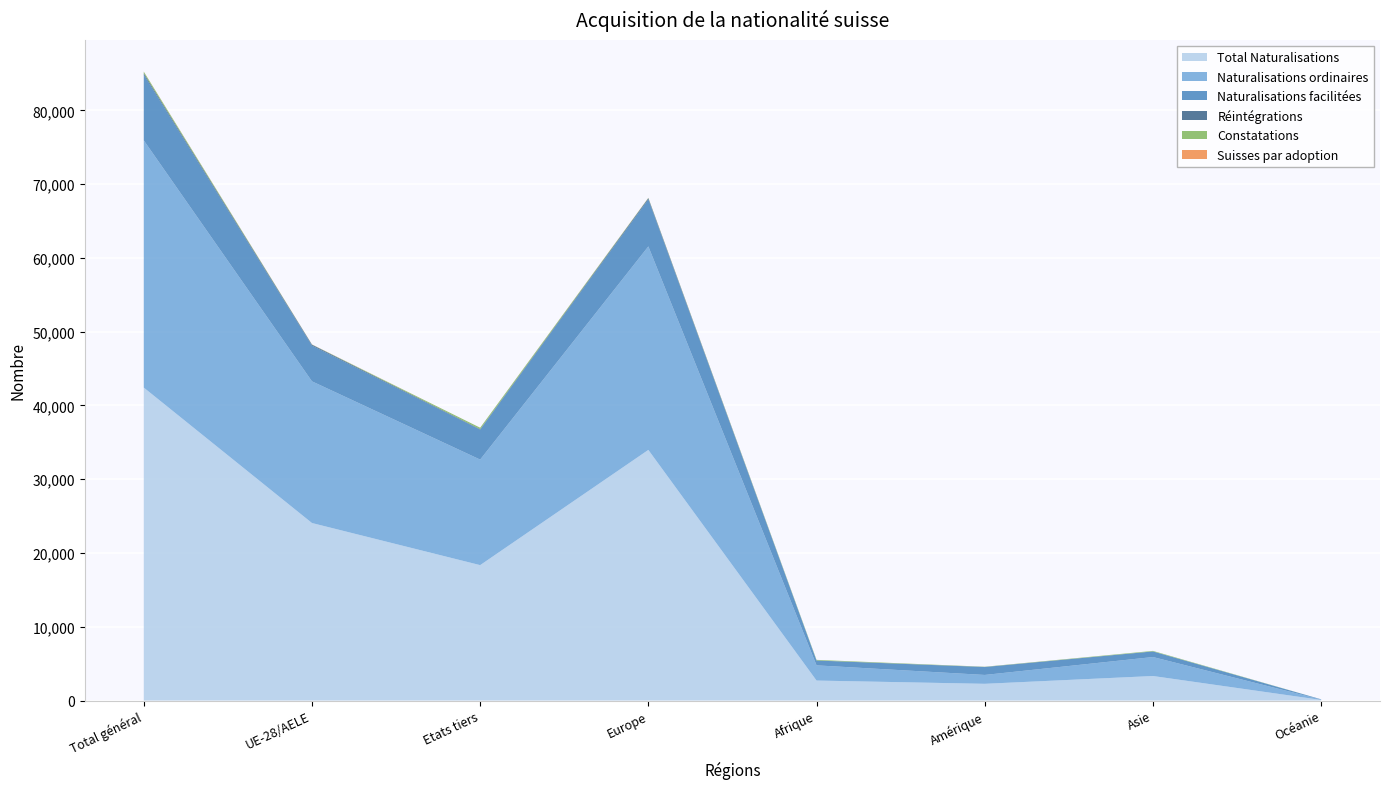

Reading left to right, transcribe all the data shown in this chart.

Total Naturalisations: Total général=42418	UE-28/AELE=24063	Etats tiers=18355	Europe=33971	Afrique=2711	Amérique=2270	Asie=3328	Océanie=84
Naturalisations ordinaires: Total général=33508	UE-28/AELE=19203	Etats tiers=14305	Europe=27581	Afrique=2061	Amérique=1202	Asie=2572	Océanie=48
Naturalisations facilitées: Total général=8893	UE-28/AELE=4844	Etats tiers=4049	Europe=6374	Afrique=650	Amérique=1067	Asie=756	Océanie=36
Réintégrations: Total général=203	UE-28/AELE=128	Etats tiers=75	Europe=159	Afrique=16	Amérique=19	Asie=7	Océanie=2
Constatations: Total général=212	UE-28/AELE=16	Etats tiers=196	Europe=40	Afrique=78	Amérique=25	Asie=69	Océanie=0
Suisses par adoption: Total général=17	UE-28/AELE=16	Etats tiers=1	Europe=16	Afrique=0	Amérique=1	Asie=0	Océanie=0